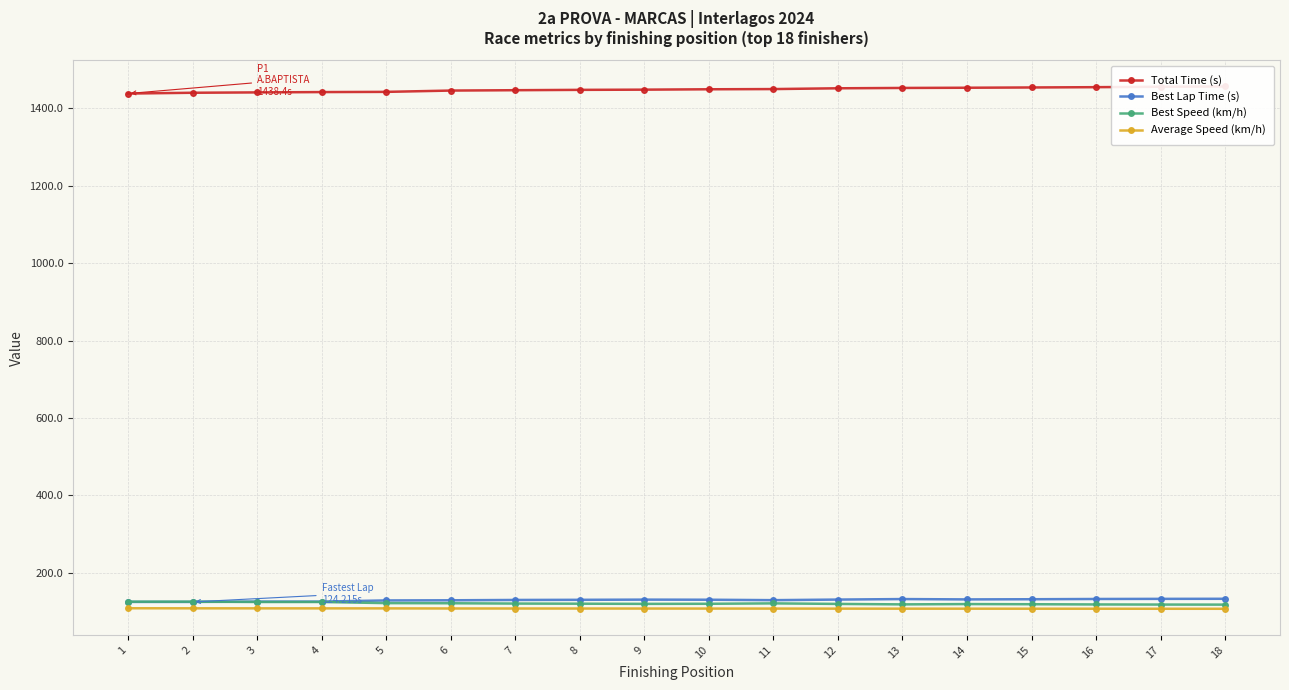

At which label does Best Speed (km/h) reach its peak?

2